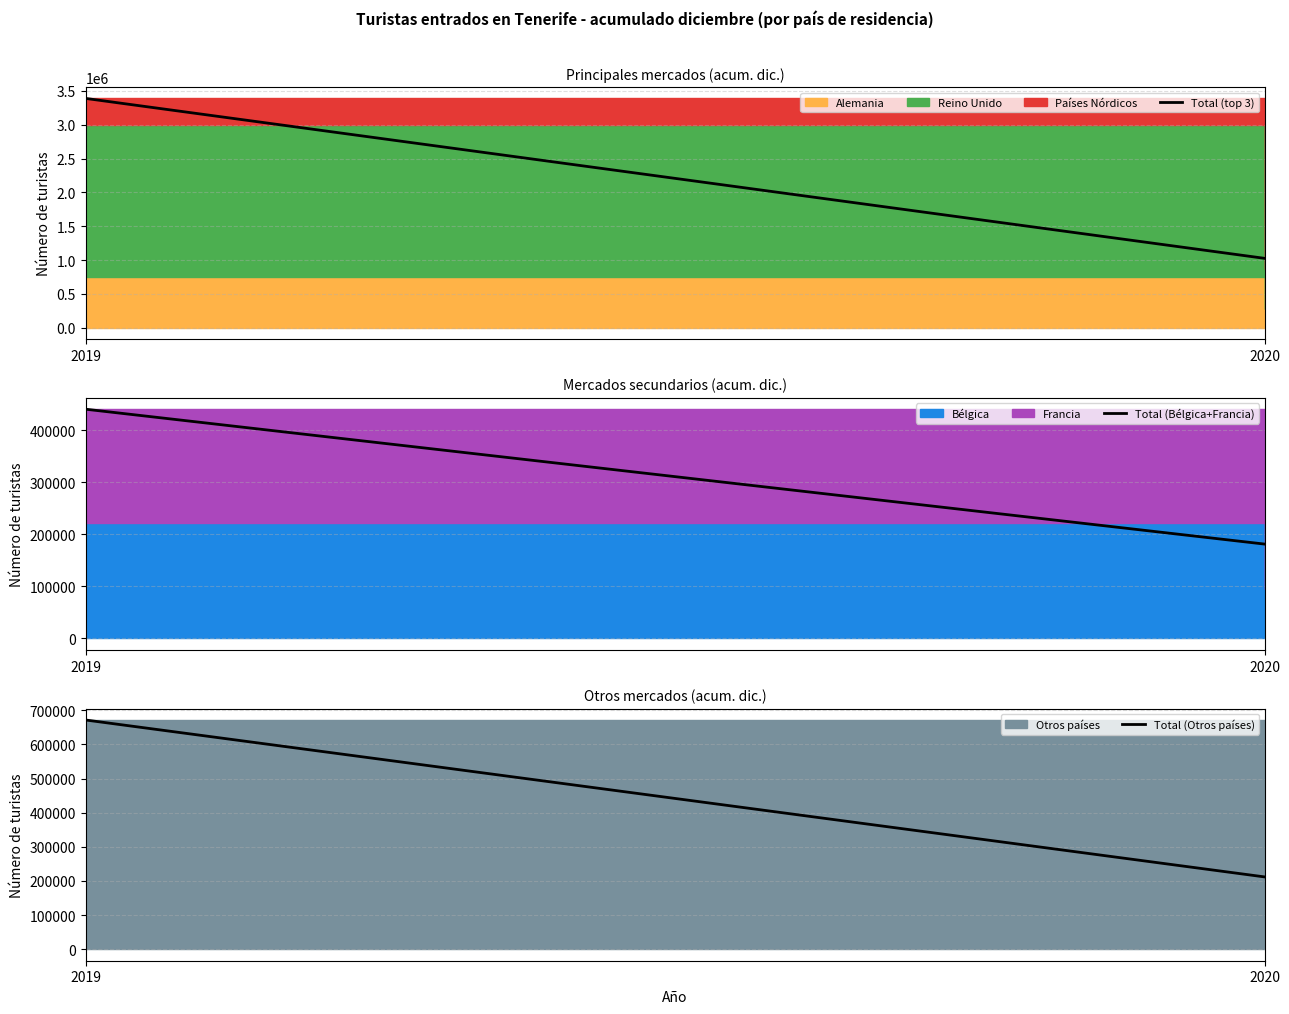

Which category has the lowest value across all series?

2020